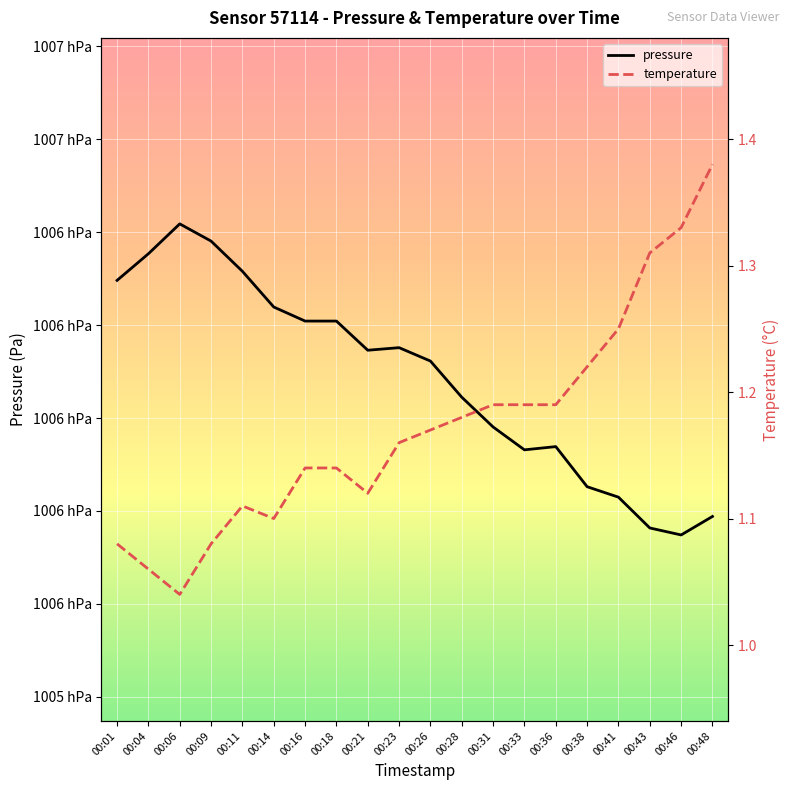

True or false: temperature and pressure cross at least once.

False